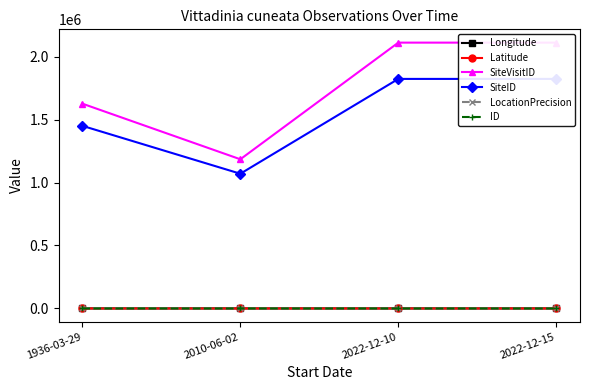

What is the minimum value shown in the chart?

-28.0